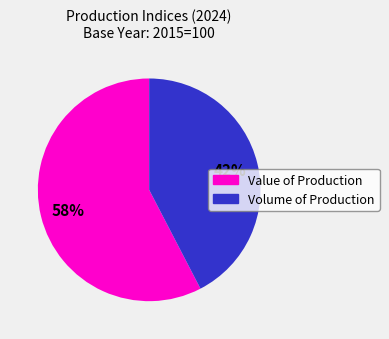

To the nearest percent, what is the average slice percentage?

50%